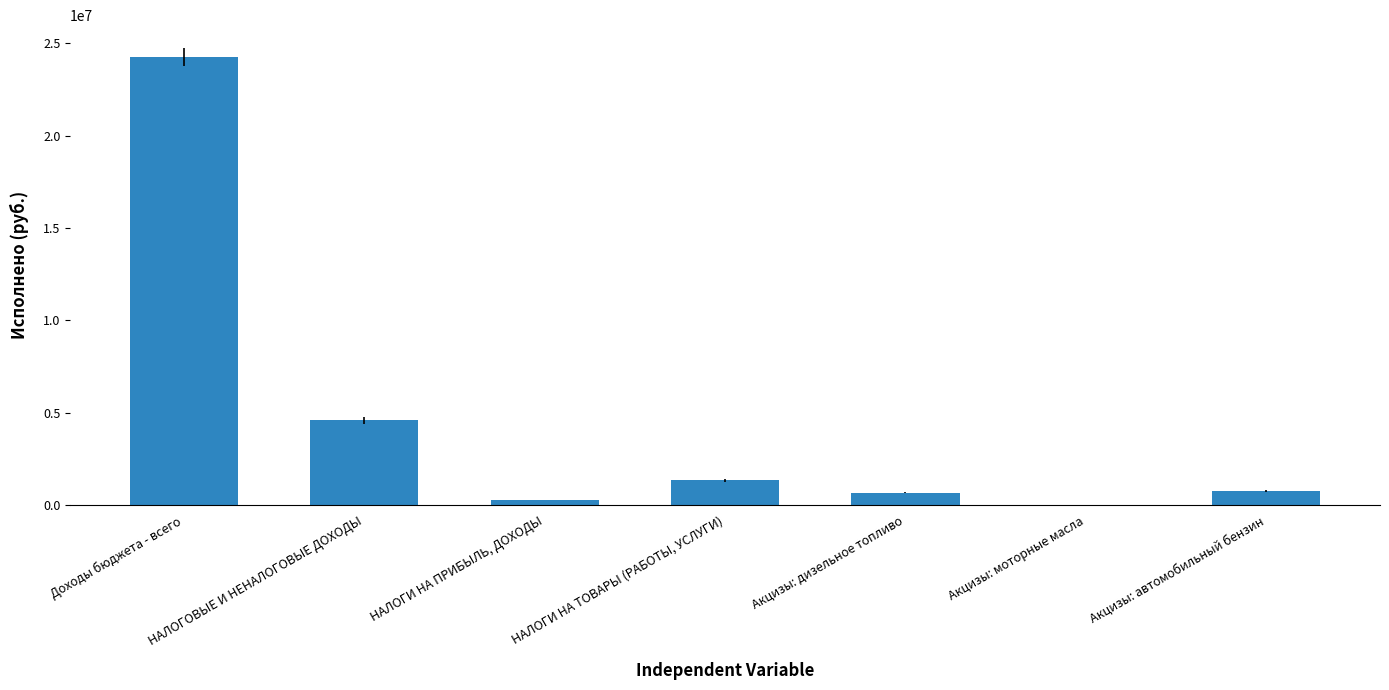

At which category does the chart reach its peak across all series?

Доходы бюджета - всего